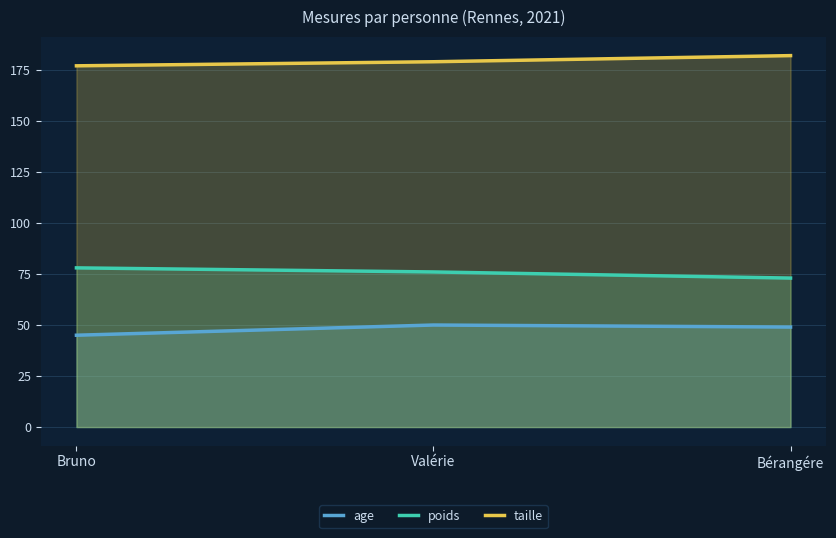

Count the number of categories in the chart.

3